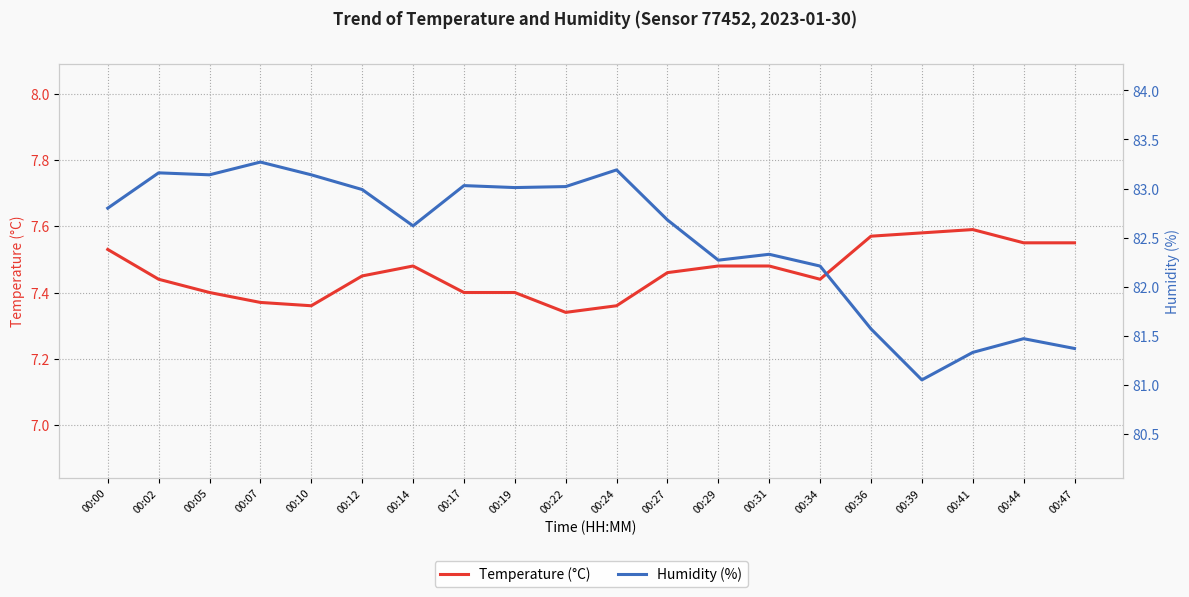

At how many categories does at least one series exceed 63?

20